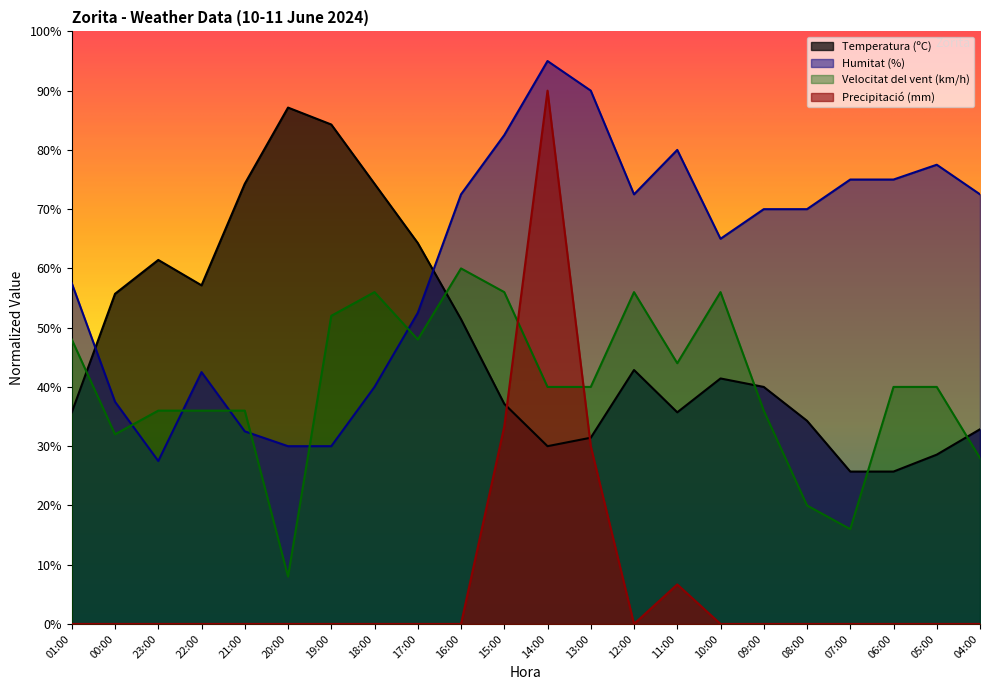

How many data points does each series have?

22